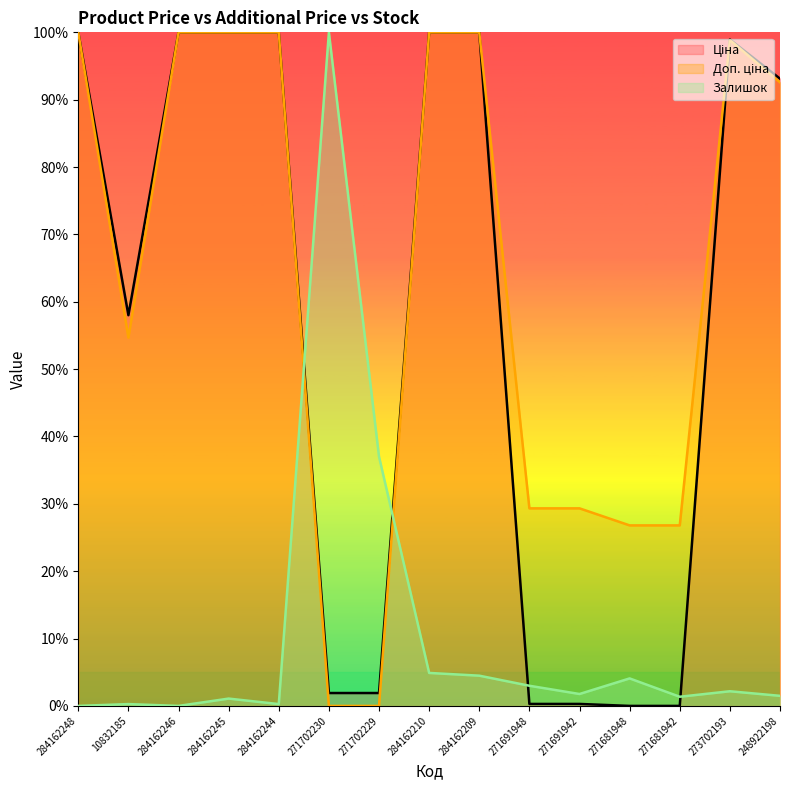

The value of Ціна at 284162245 is 22.5. True or false?

False